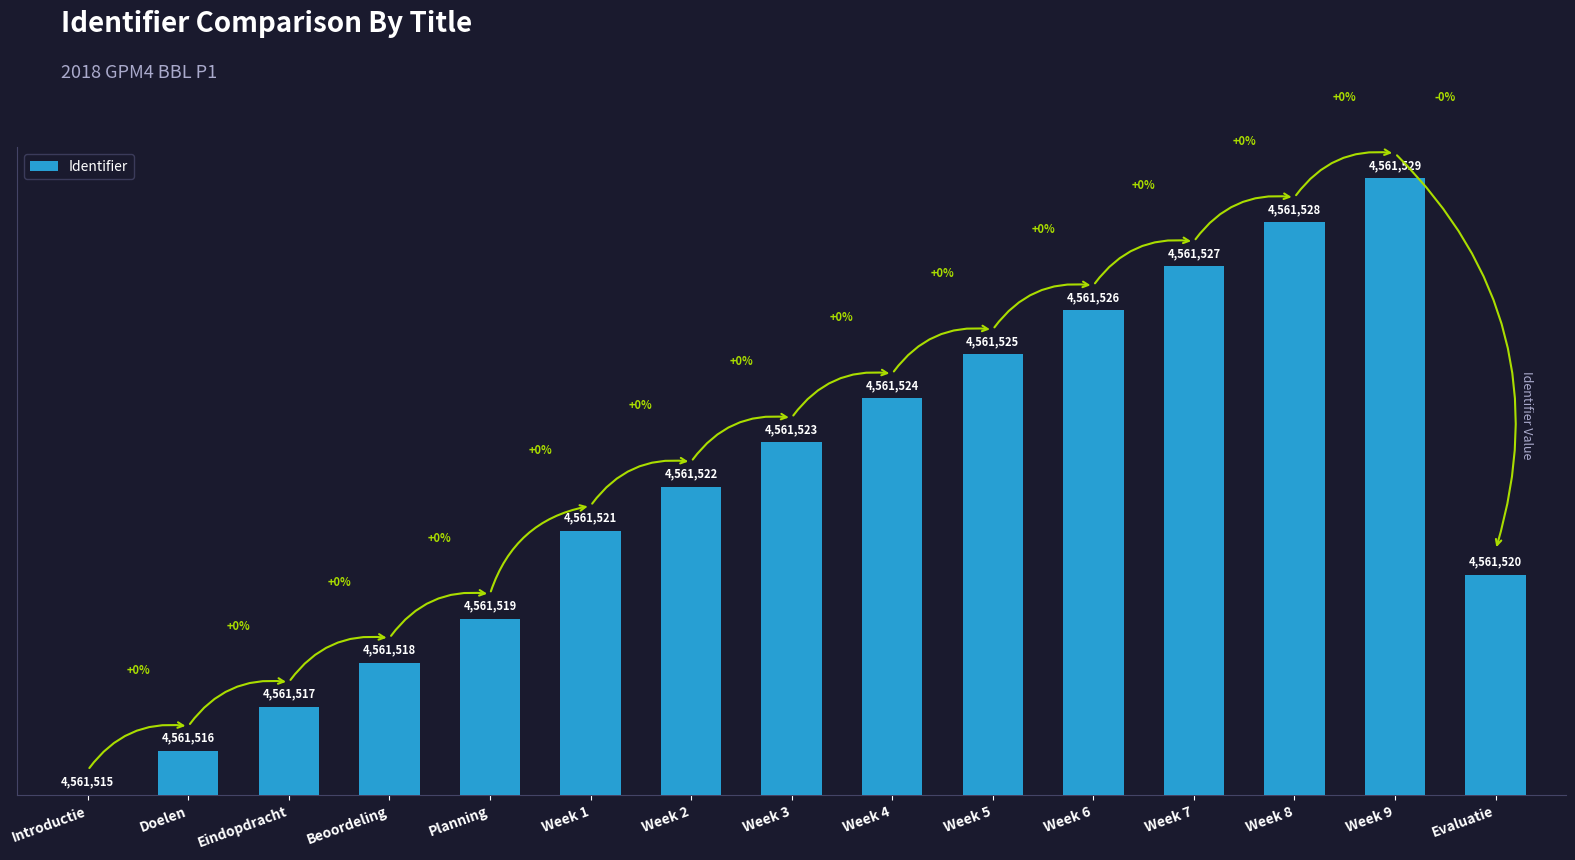

Is it true that the value at Week 4 is 6?

False